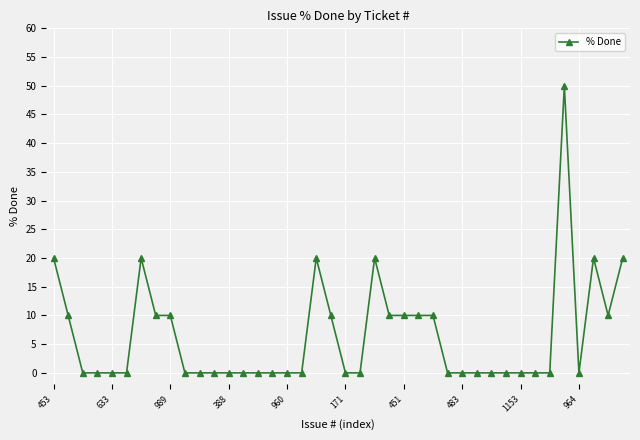

What is the sum of all values?

260